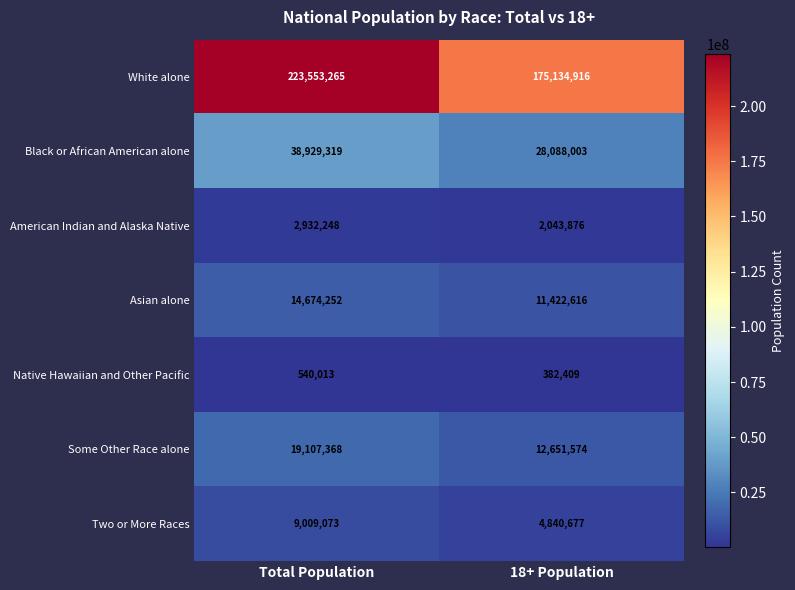

What is the average value of the Black or African American alone series?

33508661